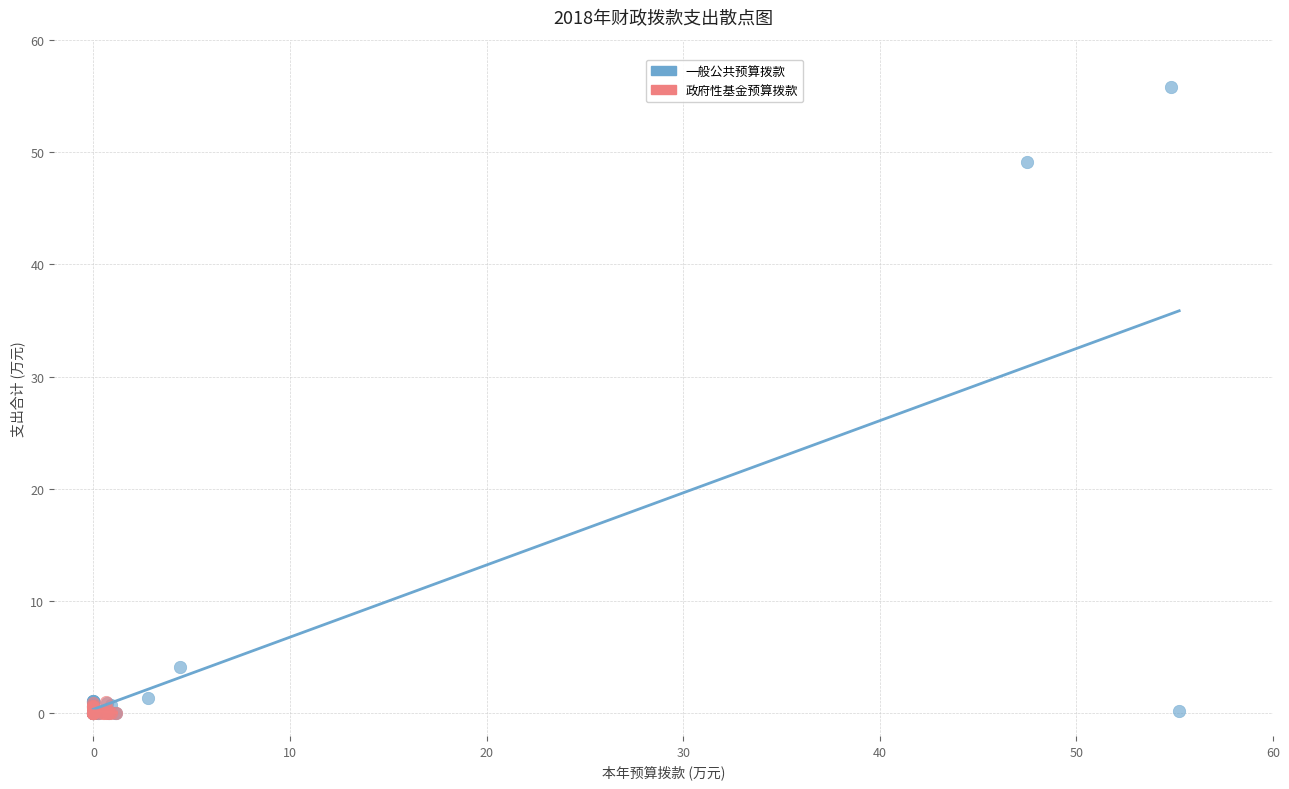

Which series contains the highest Y value?

一般公共预算拨款